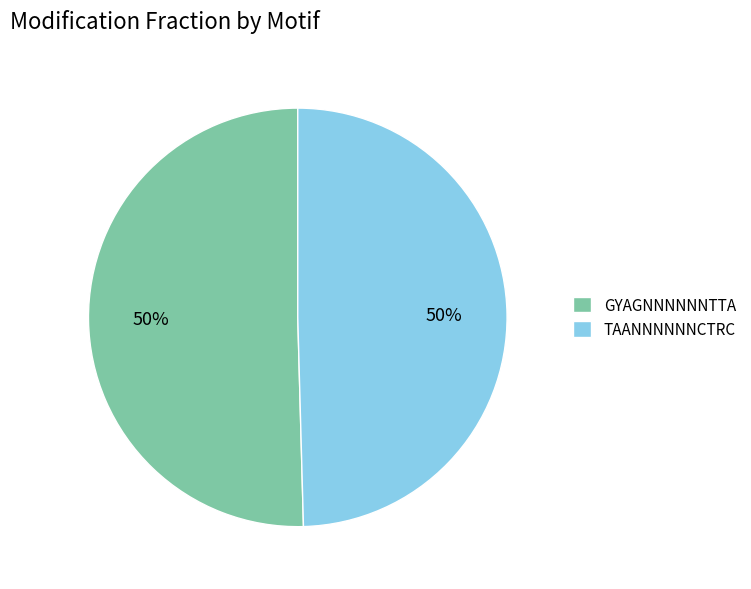

The GYAGNNNNNNTTA slice represents 63% of the pie. True or false?

False